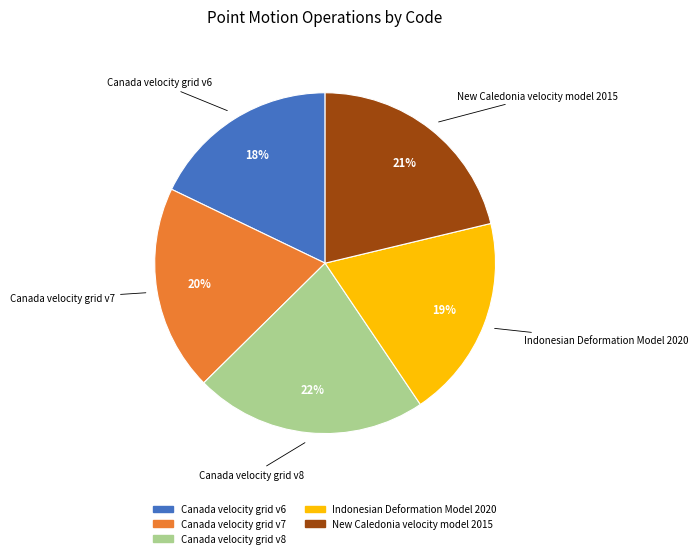

Count the number of slices in the pie.

5